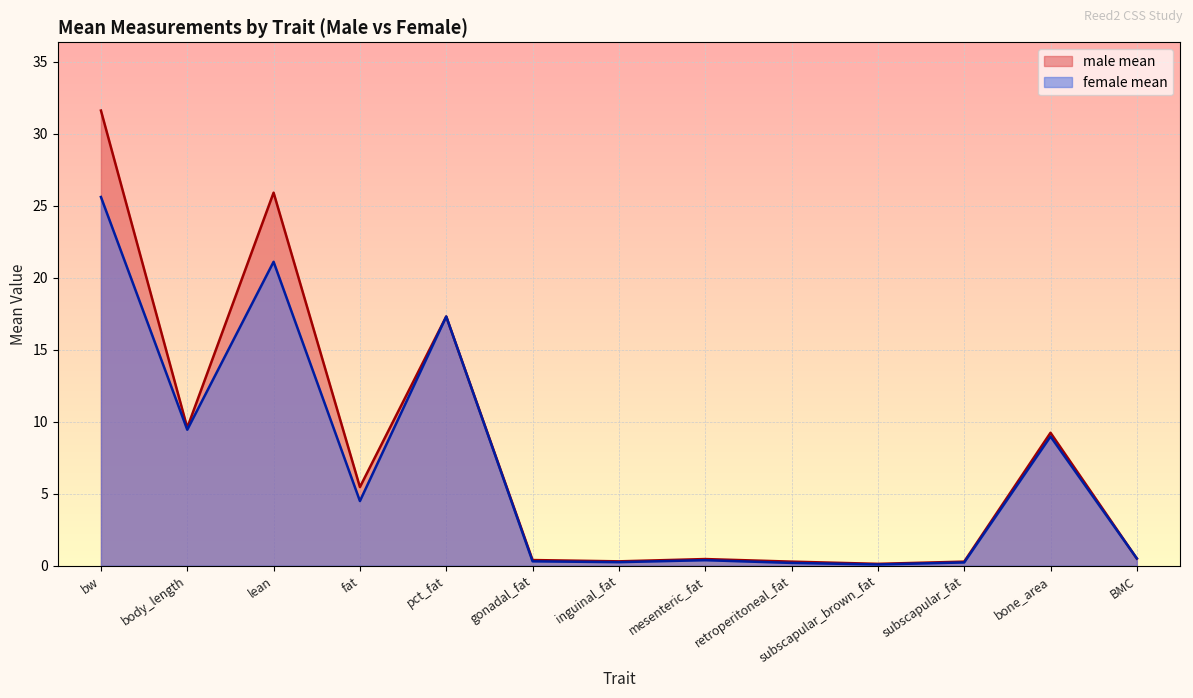

What is the difference between the second highest and minimum values in the female mean series?

21.0